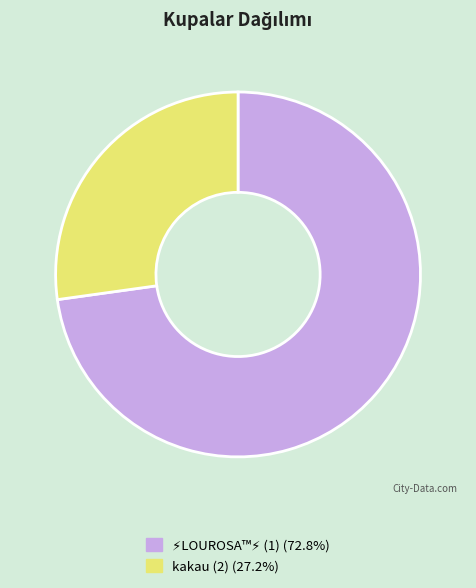

Is there any slice that represents more than half of the pie?

Yes